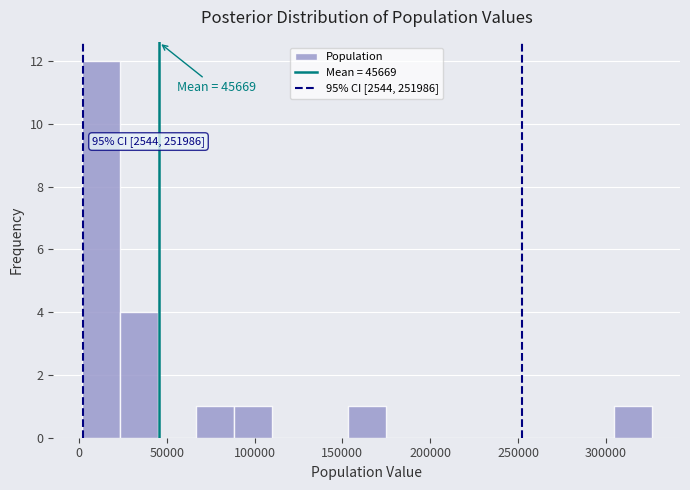

Over which range of the x-axis is the bar tallest?

0 to 25000